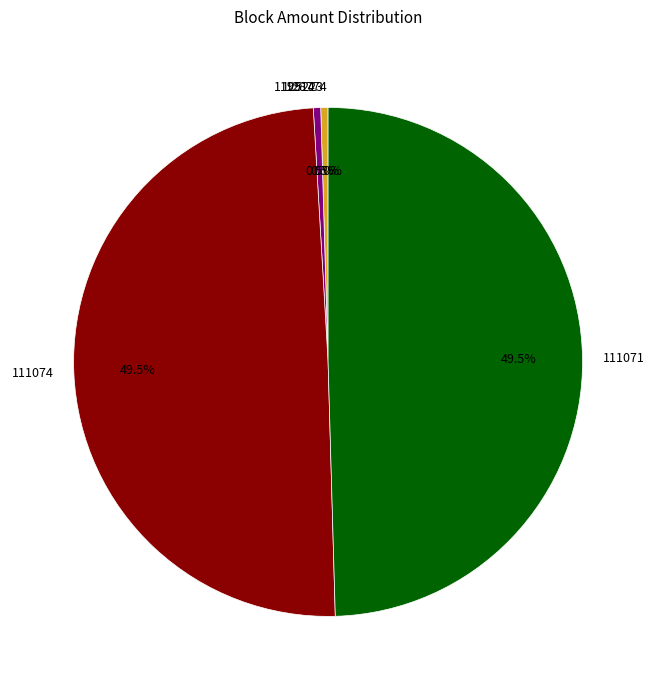

To the nearest percent, what is the combined percentage of 111071 and 128774?

50%